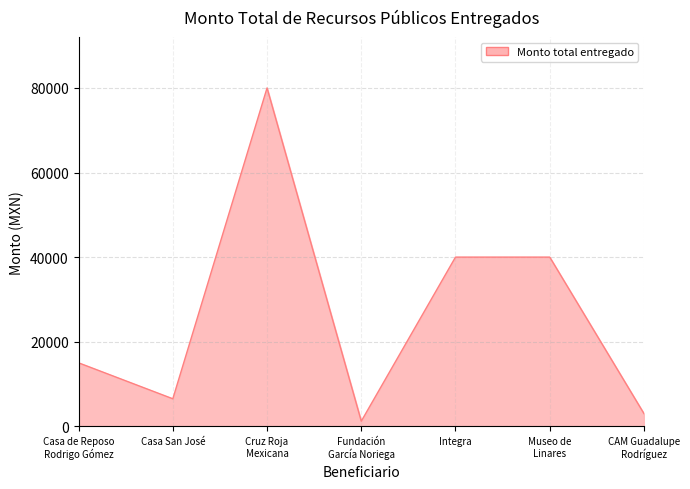

What is the minimum value shown in the chart?

1200